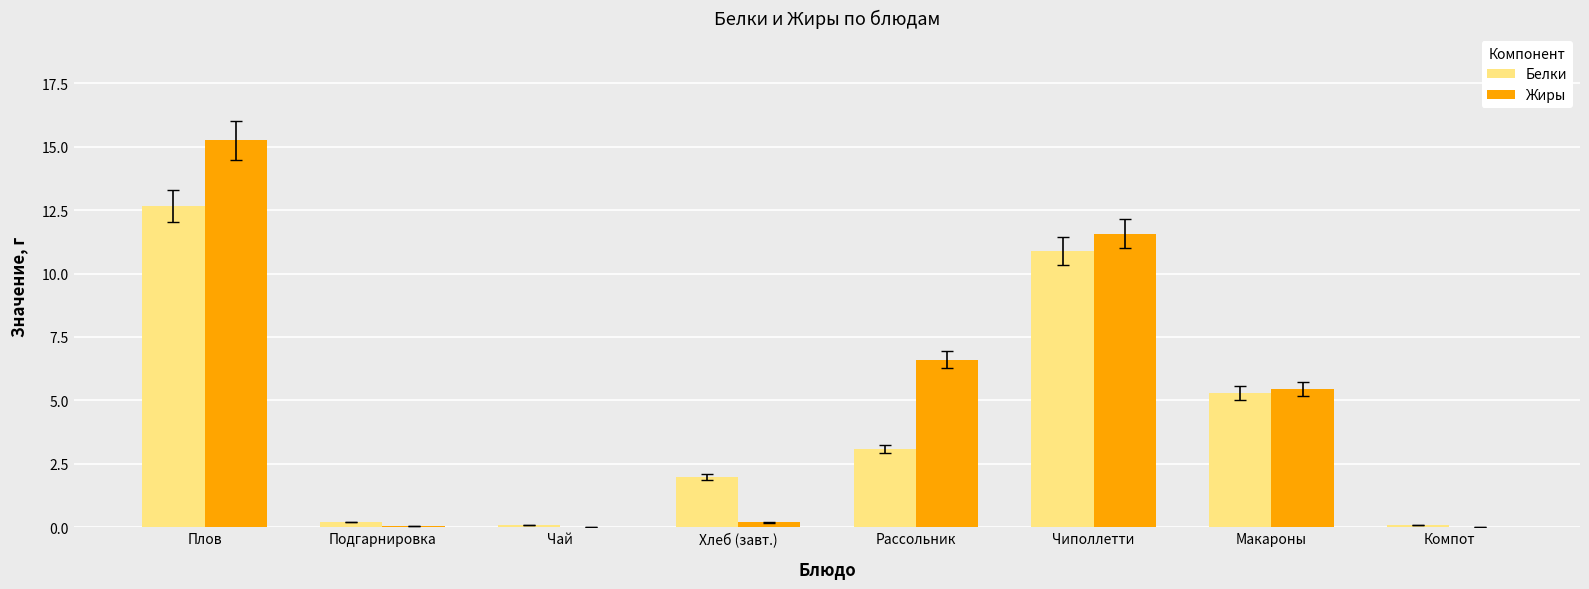

Where is Жиры nearest to the value 7?

Рассольник